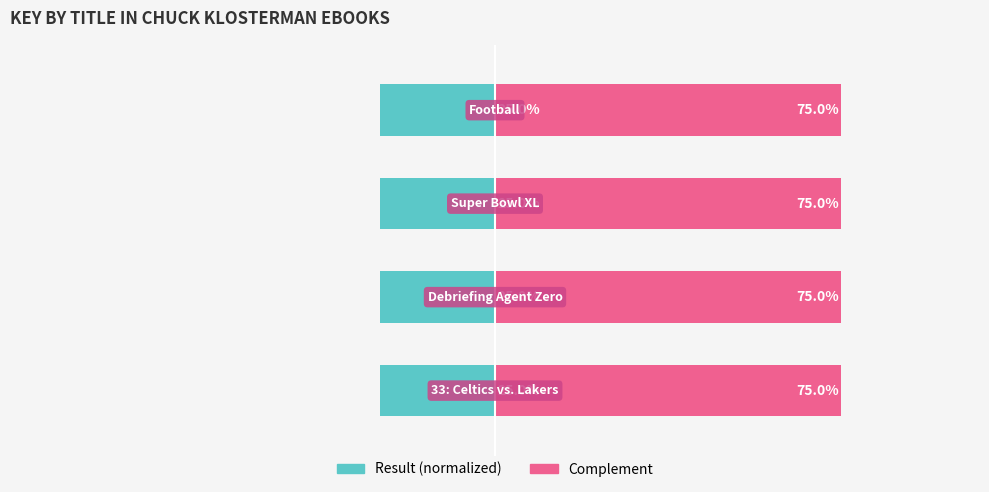

What is the total value across all series at 3?

50.0